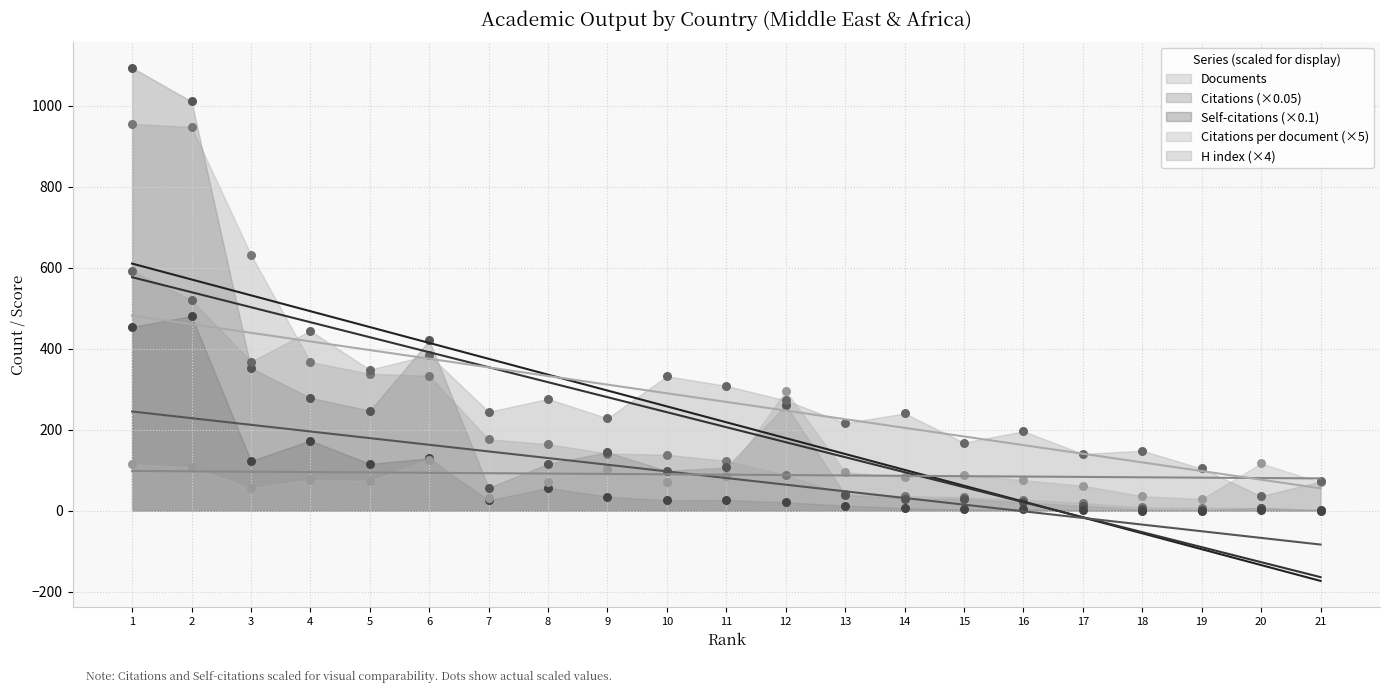

At which category is the sum across all series the highest?

1